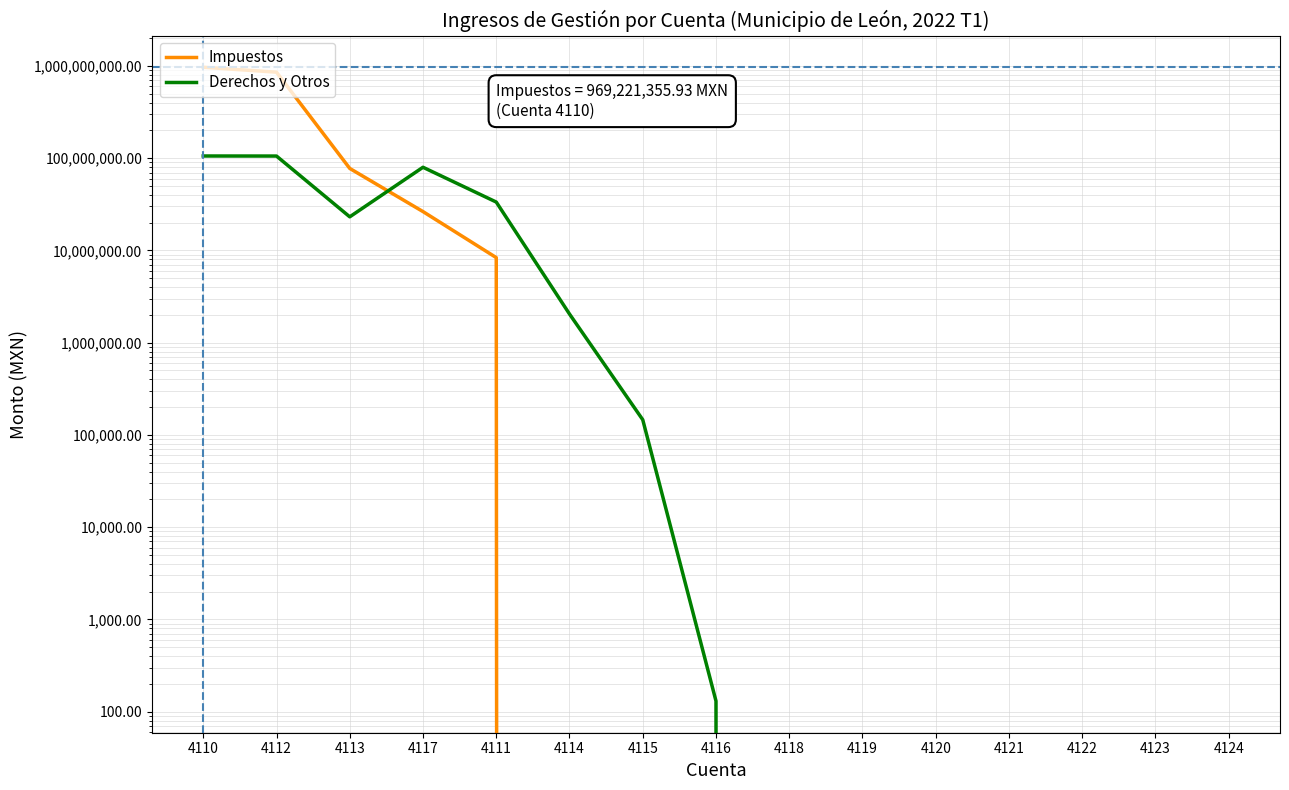

How many data points in Impuestos are above 0?

5